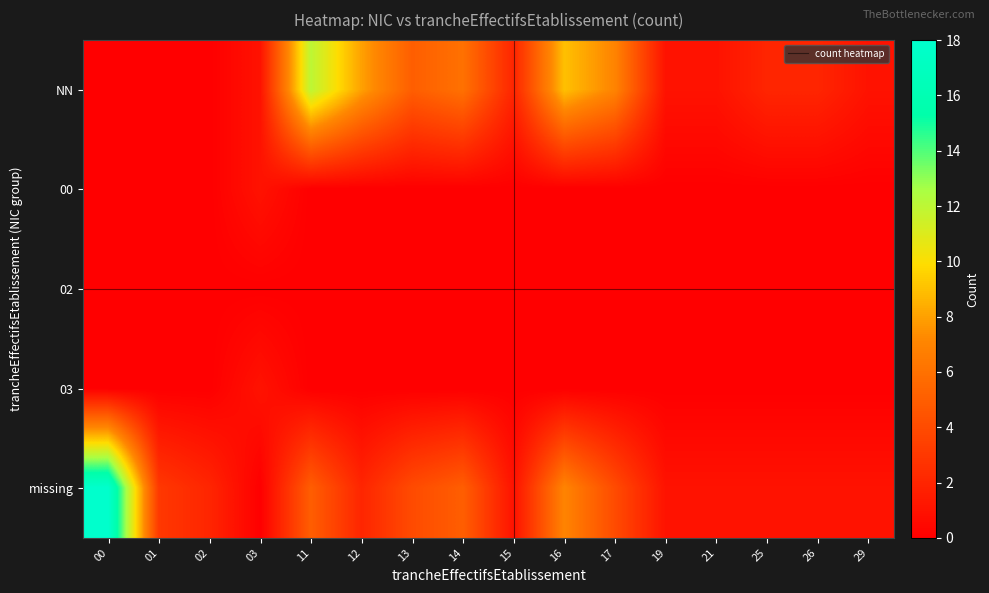

What is the spread (max minus min) of values at 02?

2